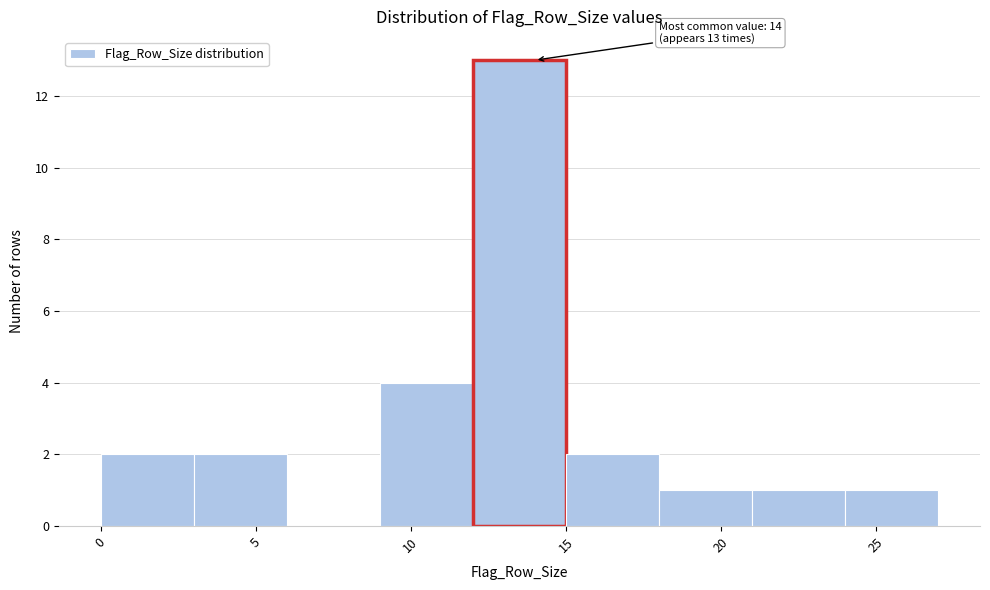

Which range on the x-axis has the tallest bar?

12 to 15